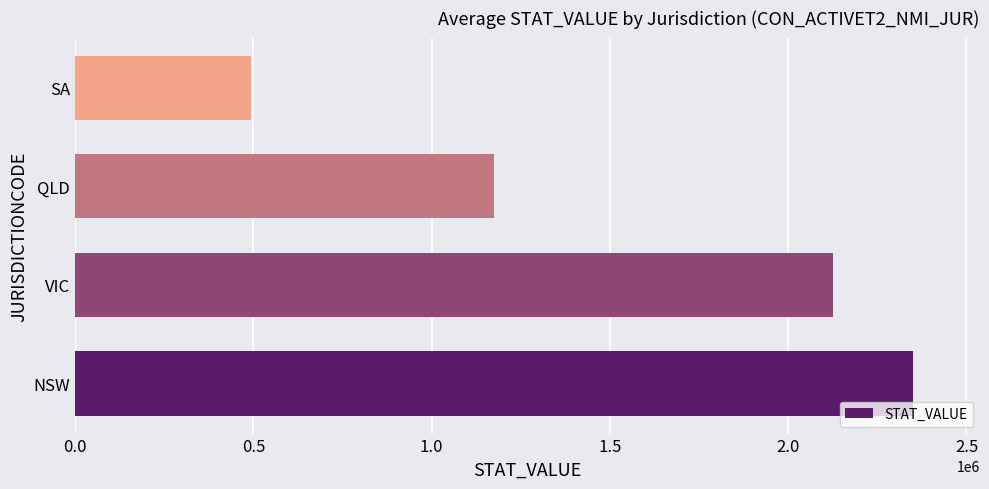

Approximately how many times larger is the value at VIC compared to QLD?

1.8